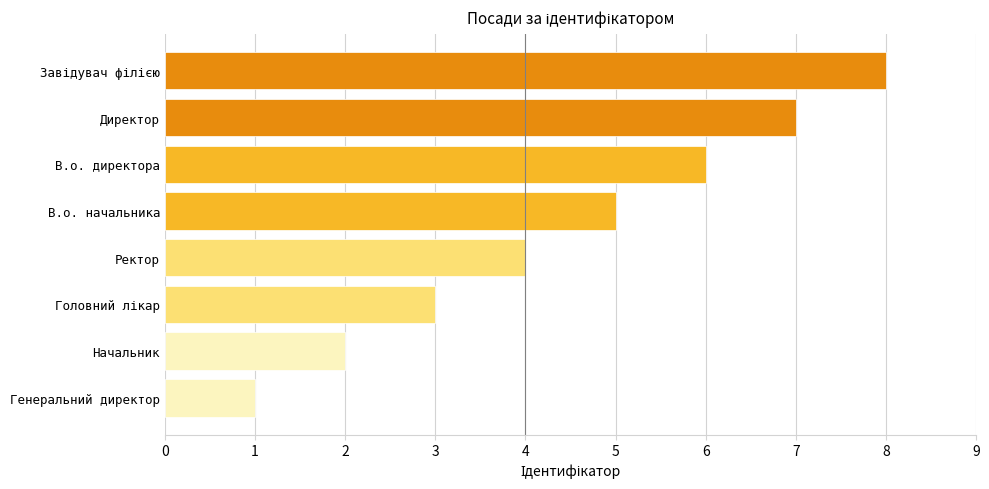

What is the difference between the second highest and second lowest values?

5